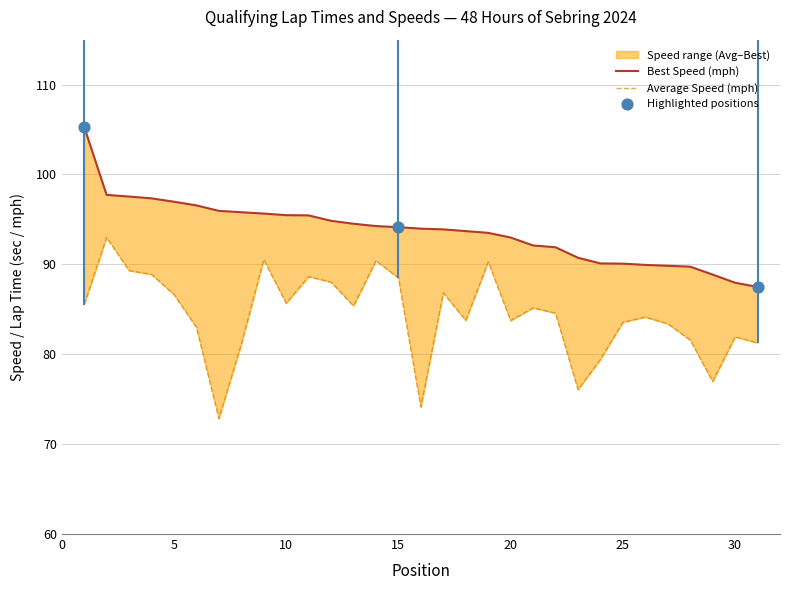

Which series has the largest Y range (max minus min)?

Average Speed